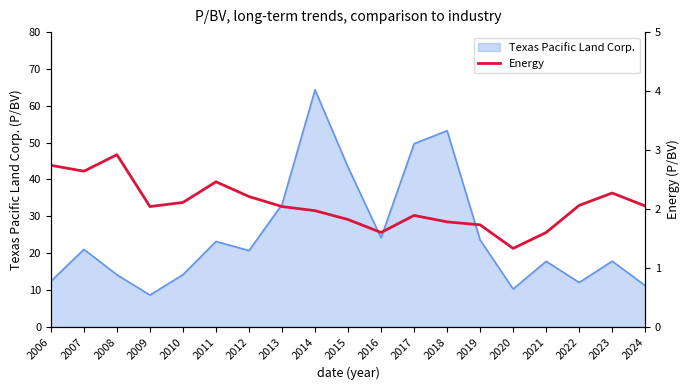

Which category has the lowest value across all series?

2020